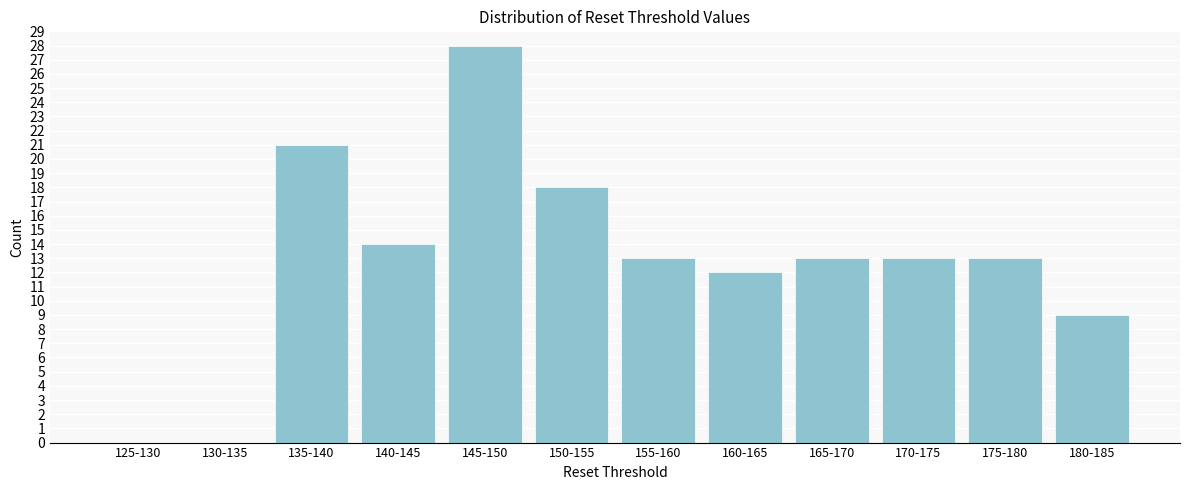

Reading left to right, list all the values displayed in this chart.

125-130=0	130-135=0	135-140=21	140-145=14	145-150=28	150-155=18	155-160=13	160-165=12	165-170=13	170-175=13	175-180=13	180-185=9